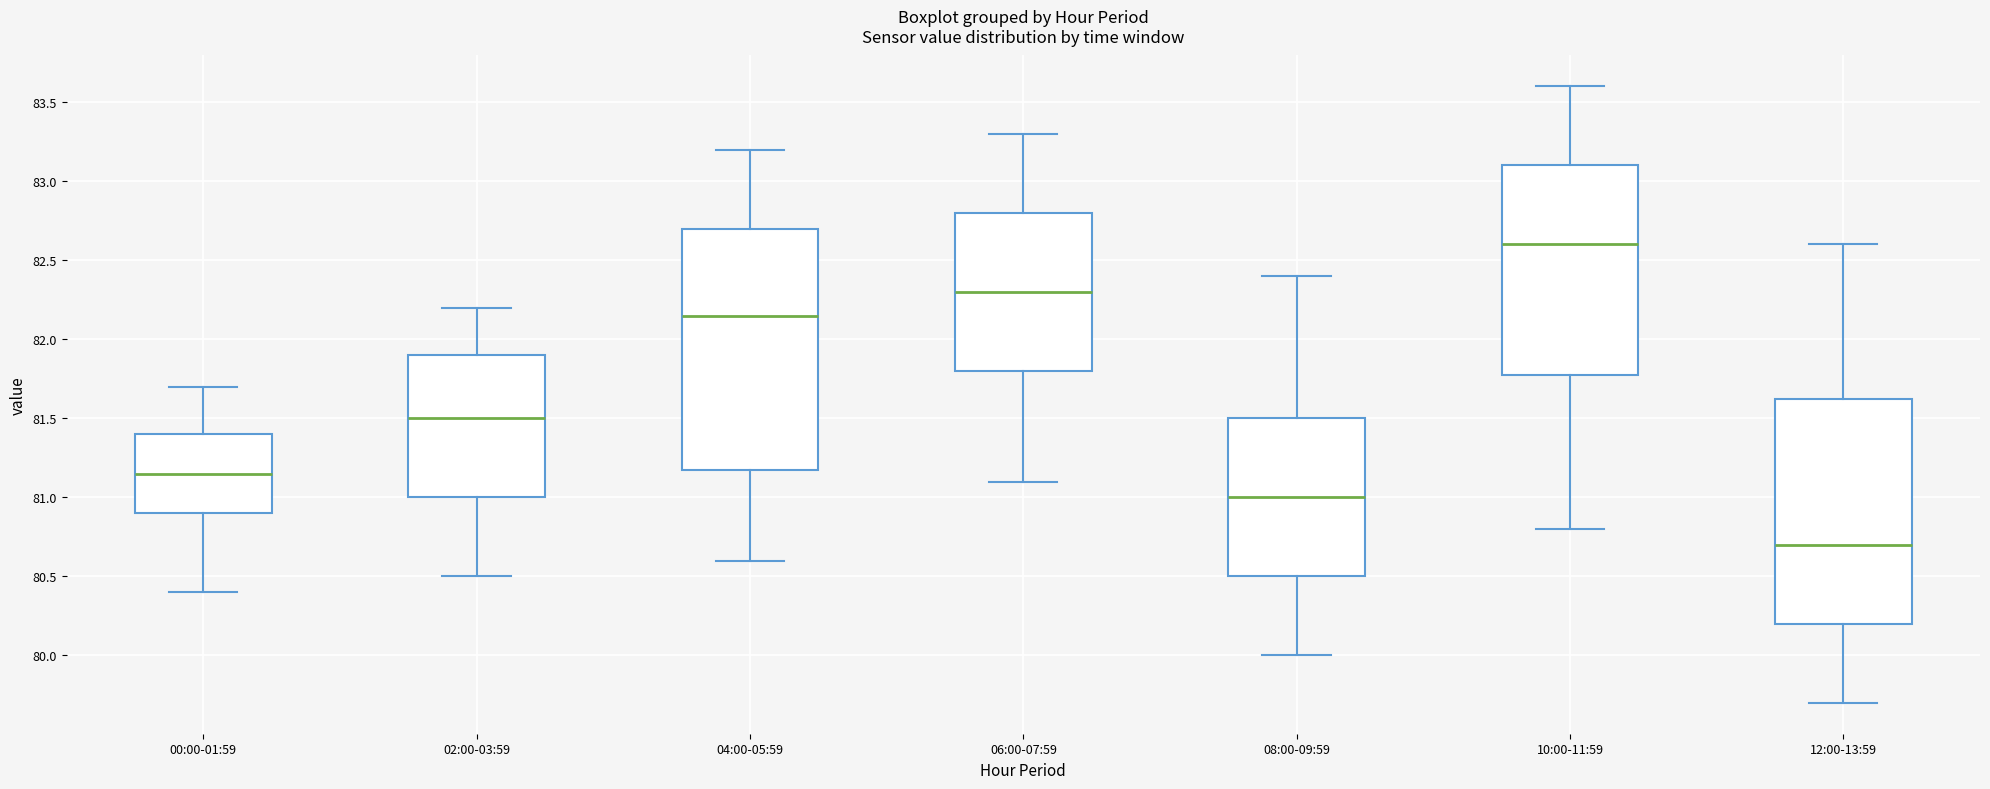

Which box's median line is the highest?

10:00-11:59